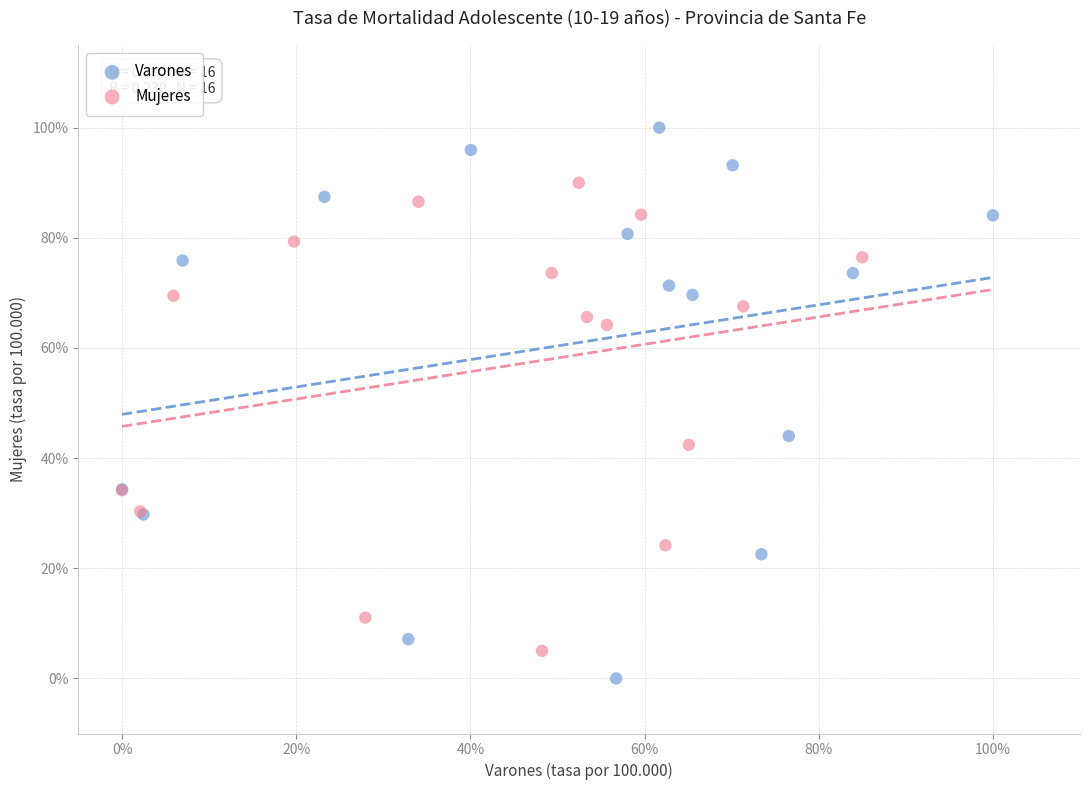

What are all the series names shown in the legend?

Varones, Mujeres